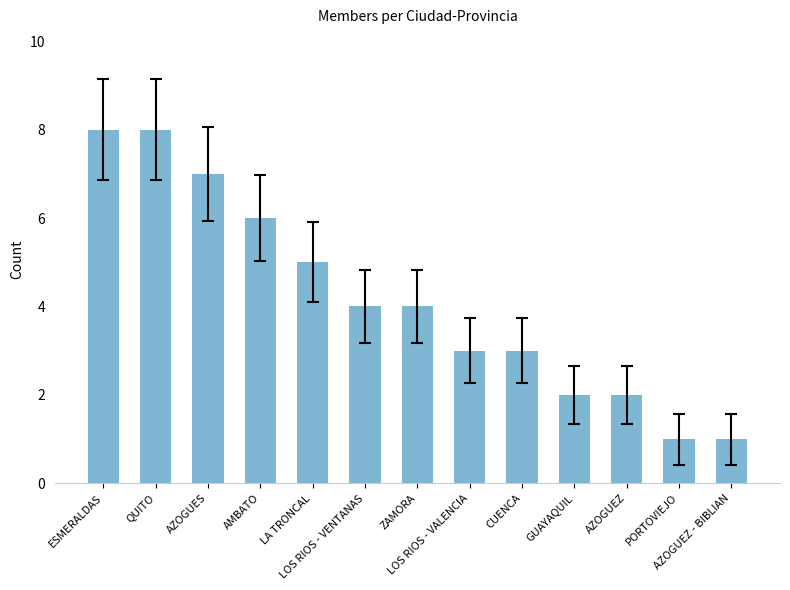

What is the label of the 4th bar from the right?

GUAYAQUIL